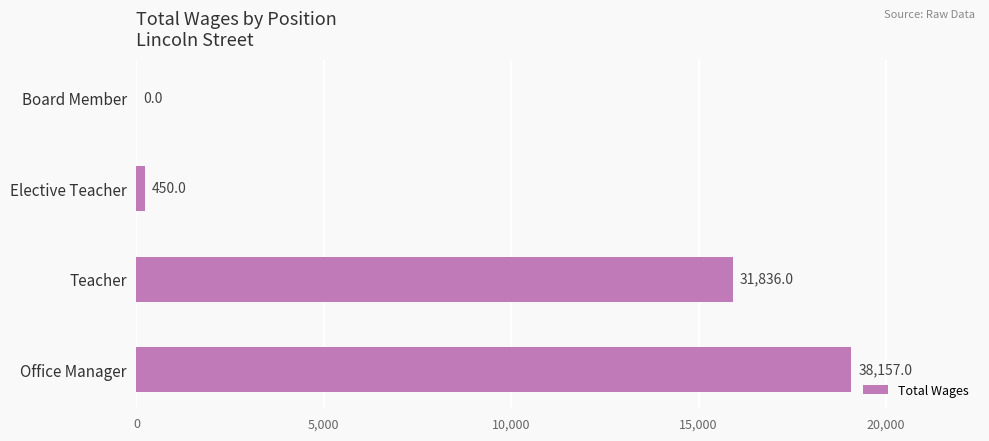

How many data points are above 31836?

1